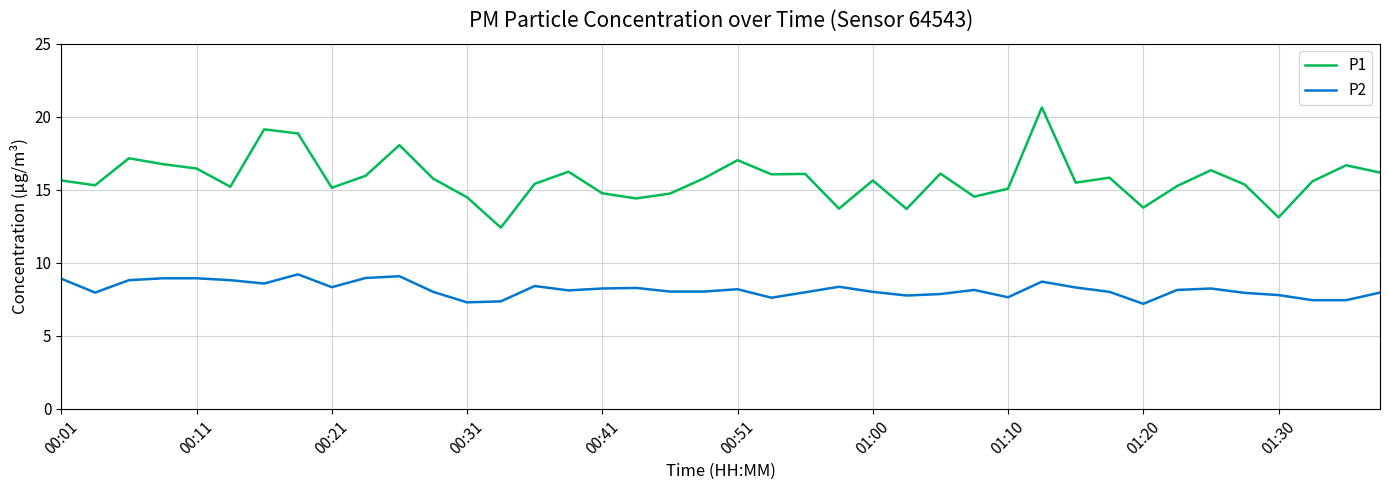

List the series in order of their peak value, lowest first.

P2, P1